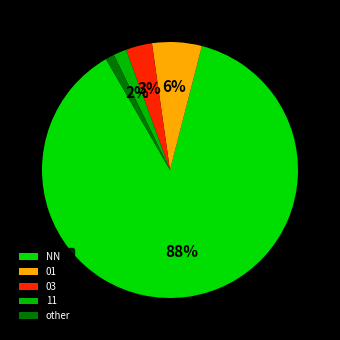

How many segments does this pie chart have?

5